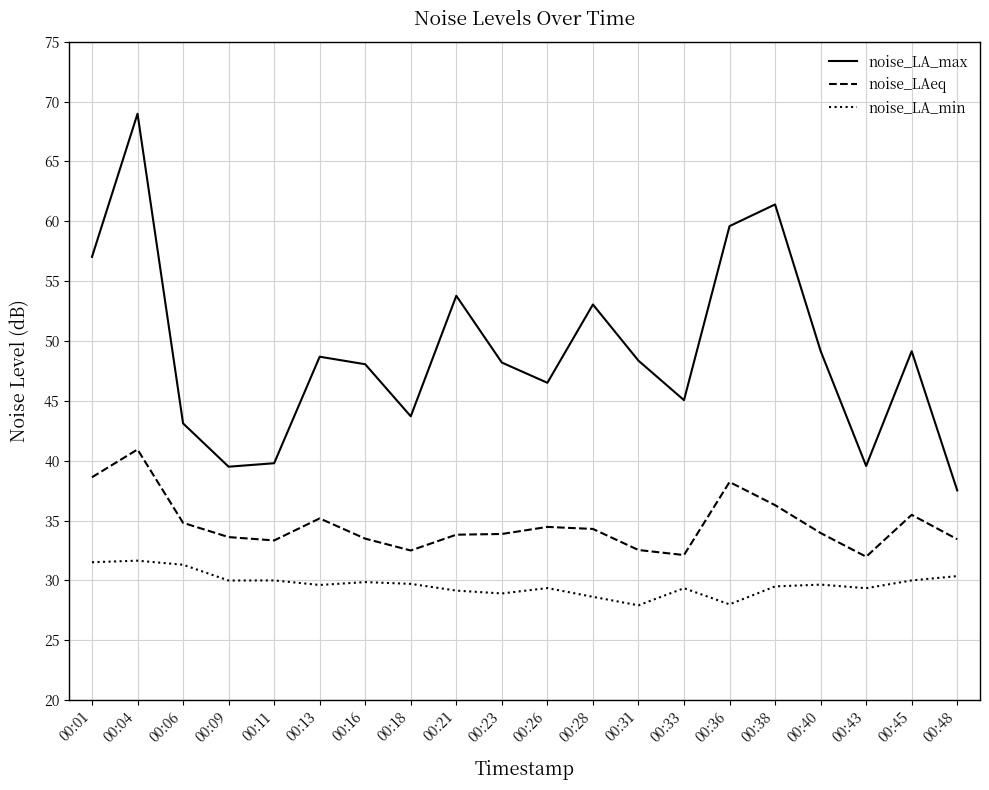

True or false: noise_LA_min and noise_LAeq intersect in this chart.

False